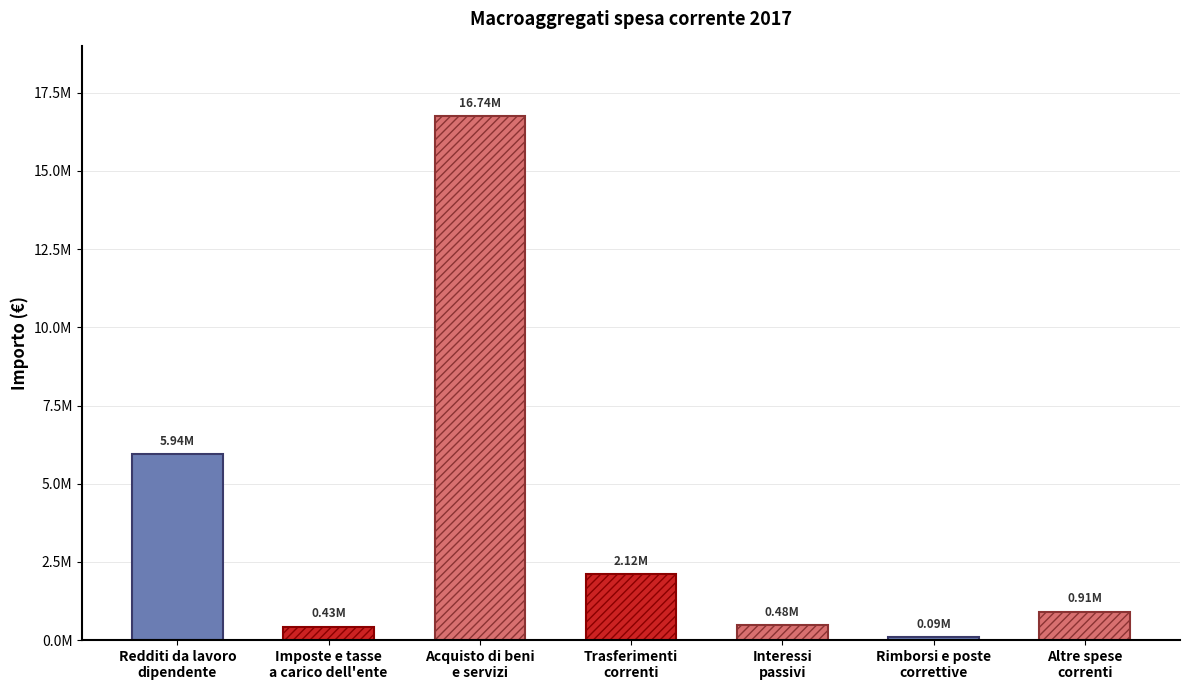

Does the chart contain any negative values?

No